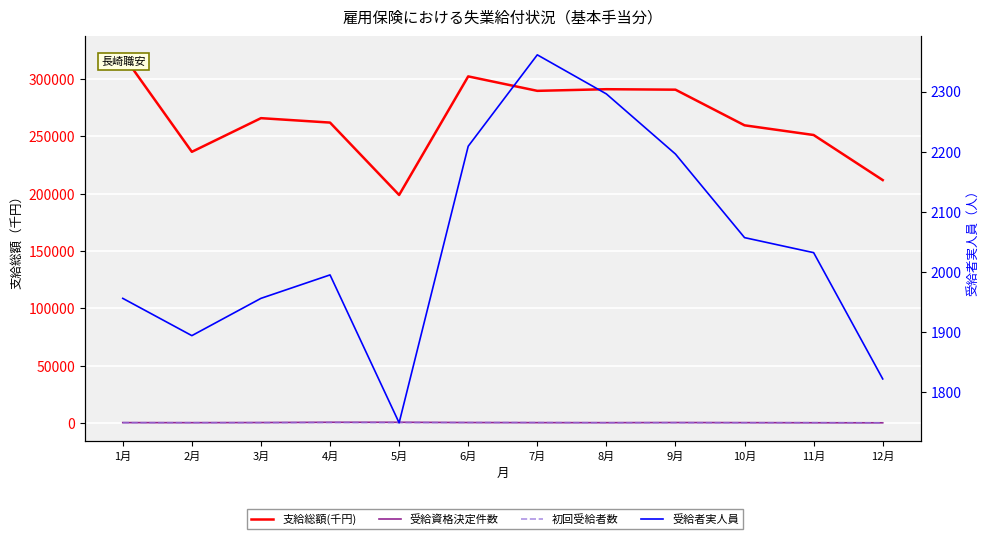

What position from the left is 2月?

2